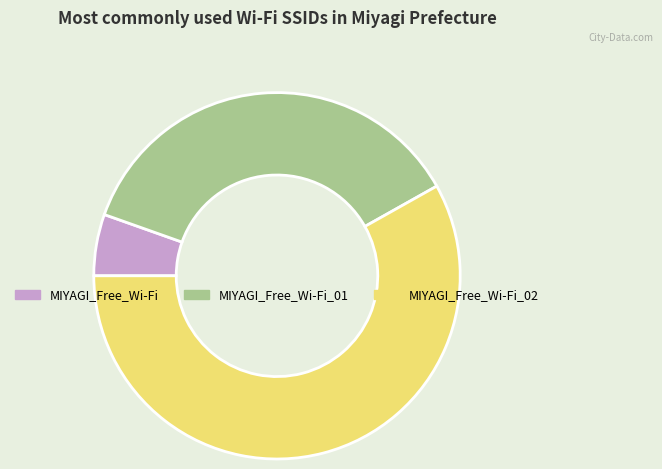

Which has a higher value, MIYAGI_Free_Wi-Fi_02 or MIYAGI_Free_Wi-Fi_01?

MIYAGI_Free_Wi-Fi_02